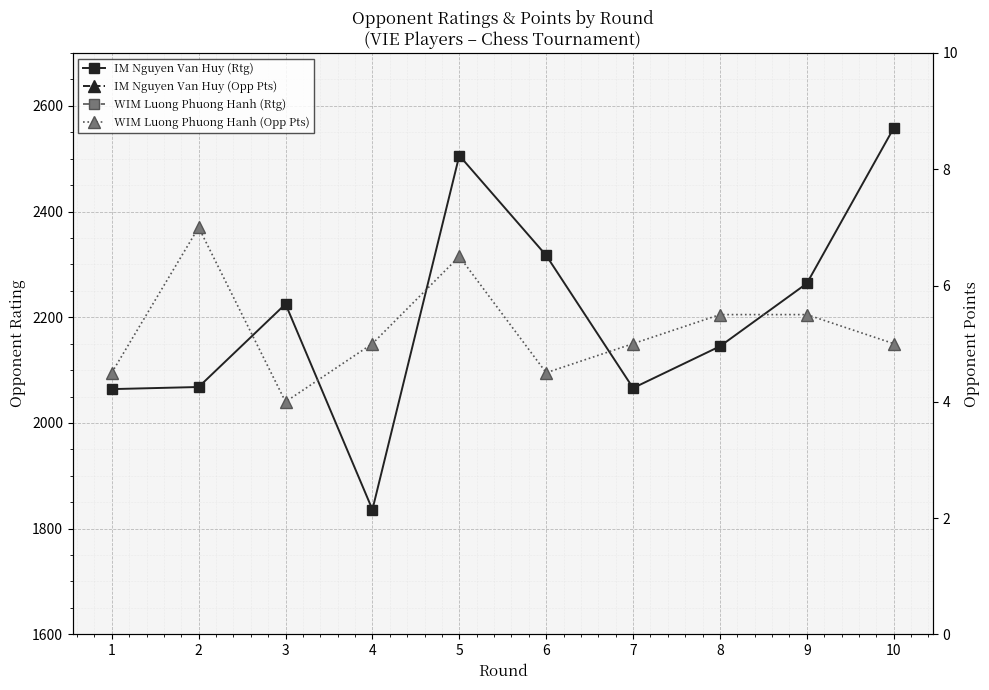

True or false: WIM Luong Phuong Hanh (Opp Pts) and IM Nguyen Van Huy (Opp Pts) cross at least once.

True